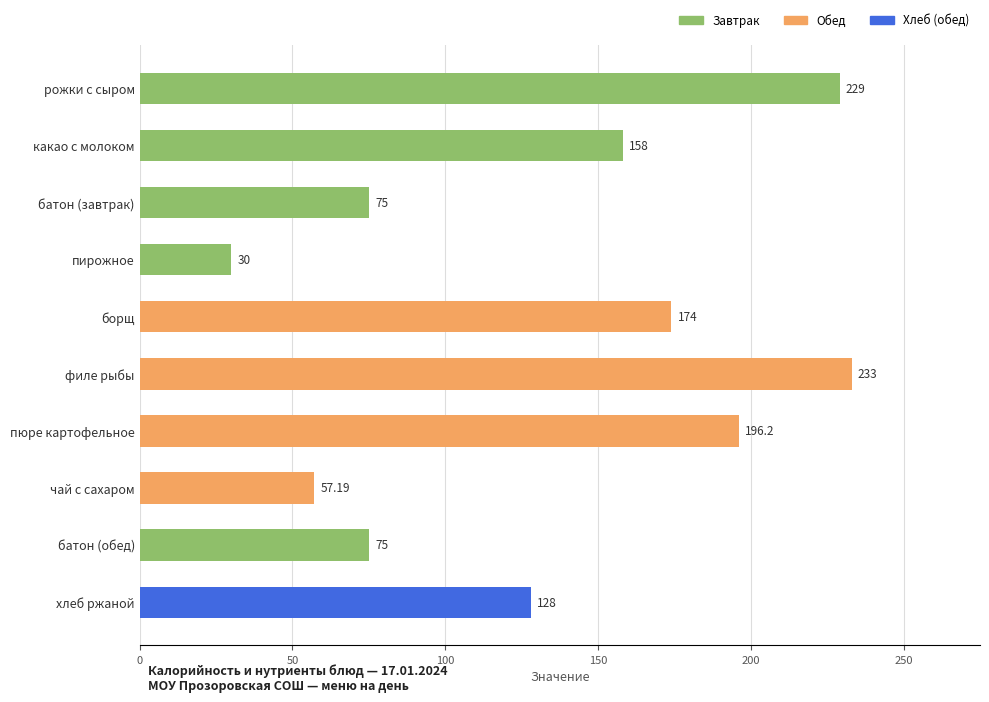

What is the average value?

135.5